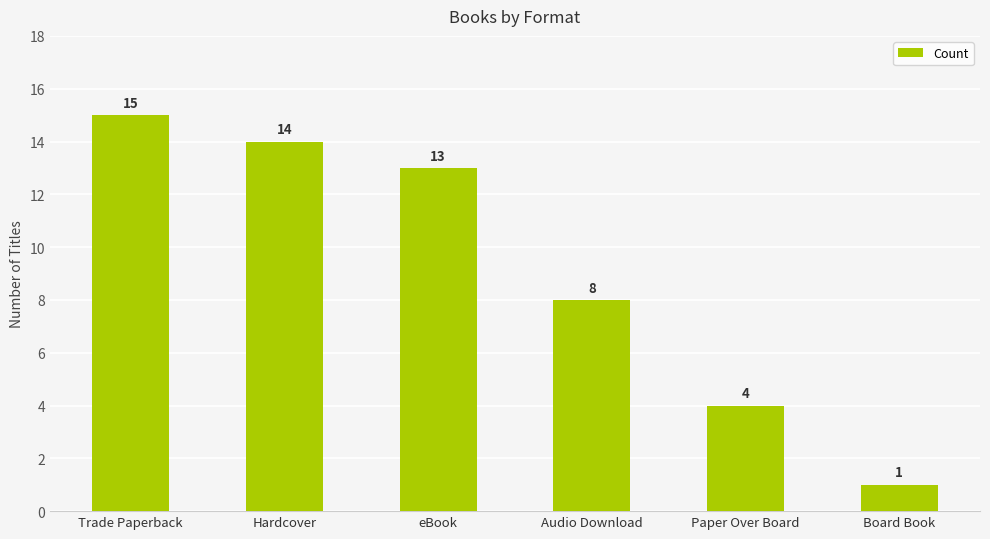

The chart shows a value of 6 at Paper Over Board. True or false?

False